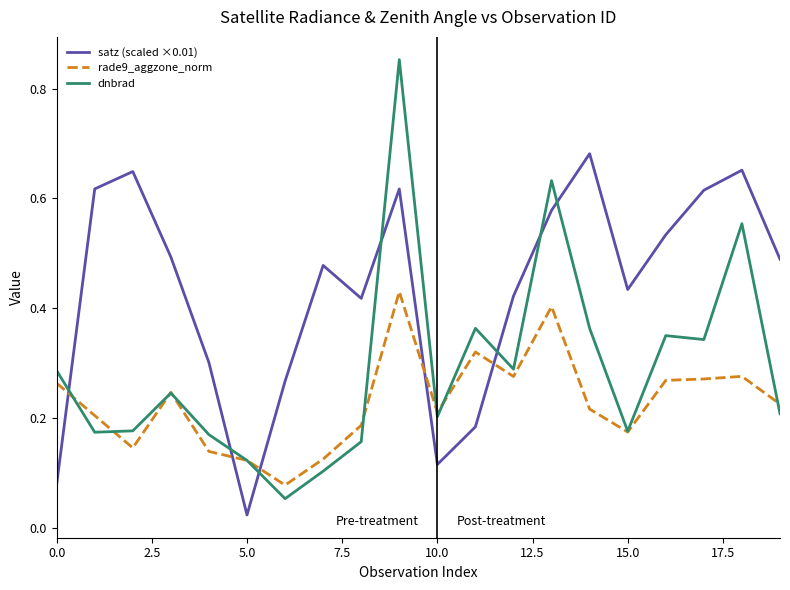

True or false: satz (scaled ×0.01) and rade9_aggzone_norm intersect in this chart.

True